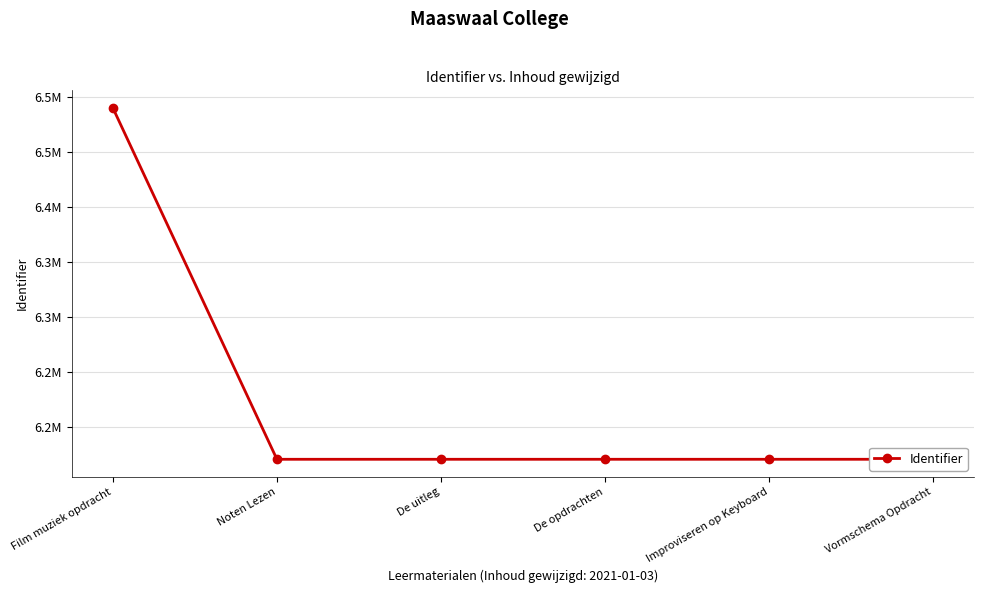

What is the label of the 6th point from the left?

Vormschema Opdracht